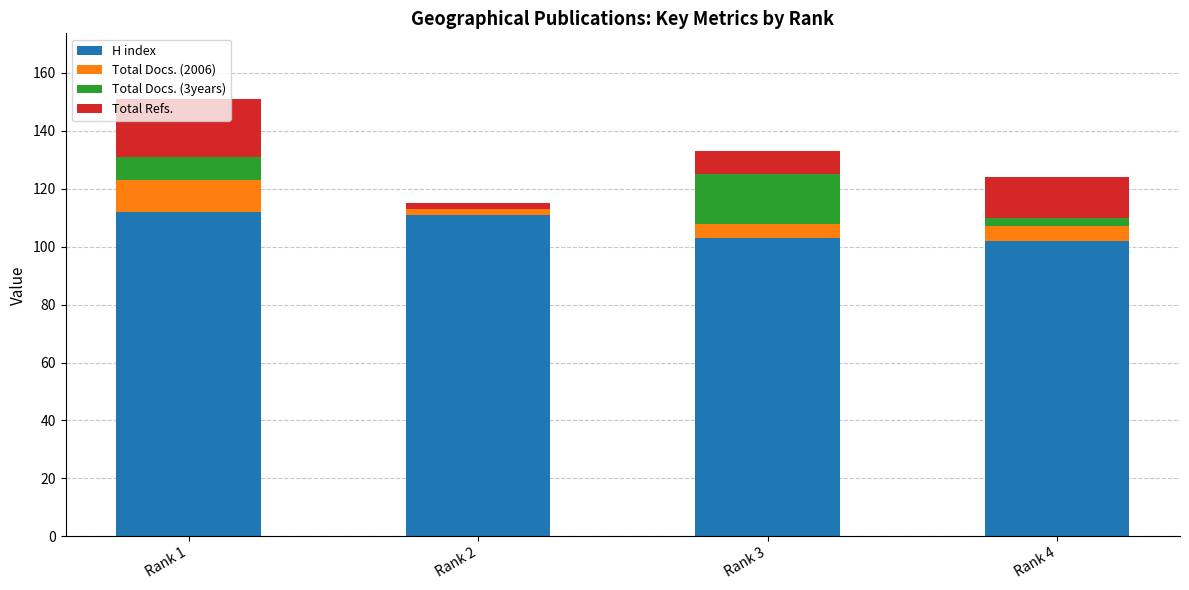

Are the bars grouped side by side (vs. stacked)?

No